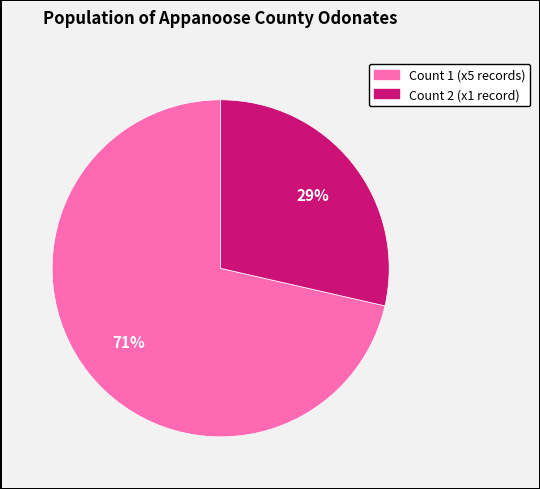

Does any single category account for the majority?

Yes